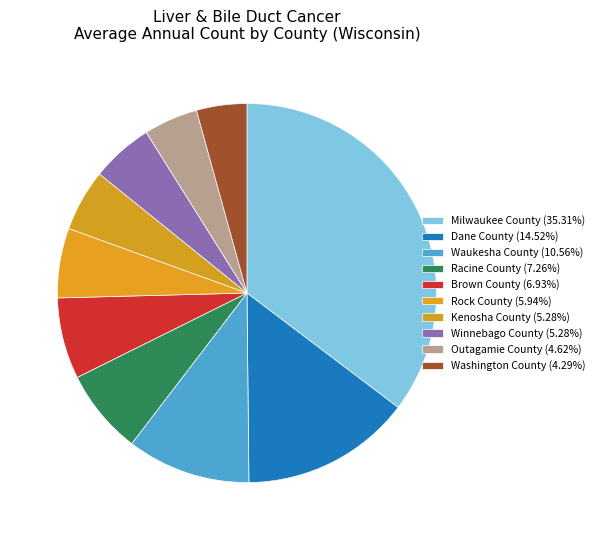

How many slices are in this pie chart?

10